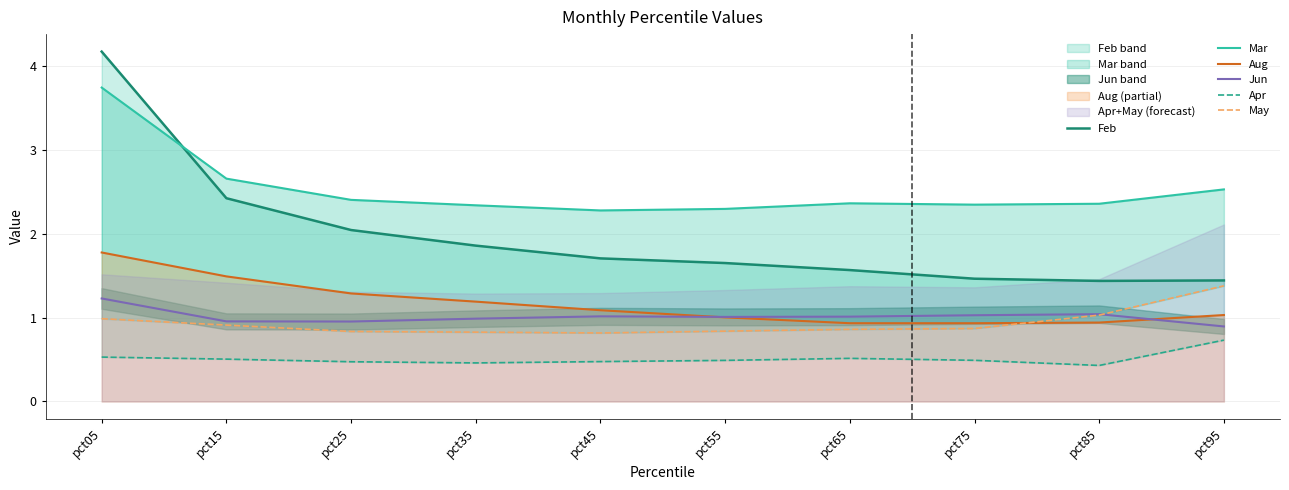

Reading left to right, extract all data points from this chart.

Feb: 4.2	2.4	2.0	1.9	1.7	1.7	1.6	1.5	1.4	1.4
Mar: 3.7	2.7	2.4	2.3	2.3	2.3	2.4	2.3	2.4	2.5
Aug: 1.8	1.5	1.3	1.2	1.1	1.0	0.9	0.9	0.9	1.0
Jun: 1.2	1.0	1.0	1.0	1.0	1.0	1.0	1.0	1.0	0.9
Apr: 0.5	0.5	0.5	0.5	0.5	0.5	0.5	0.5	0.4	0.7
May: 1.0	0.9	0.8	0.8	0.8	0.8	0.9	0.9	1.0	1.4